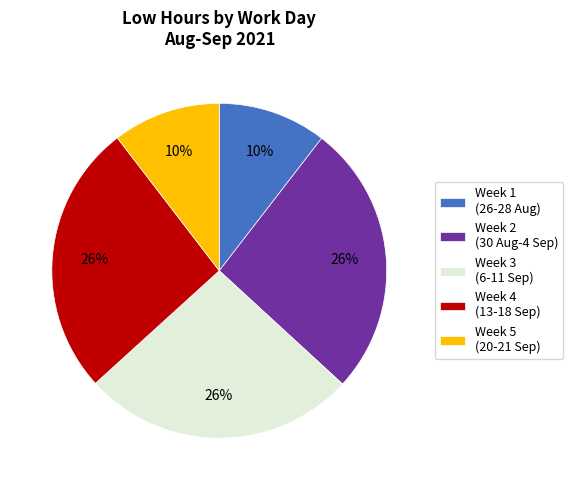

Is the sum of Week 1 (26-28 Aug) and Week 3 (6-11 Sep) greater than half?

No